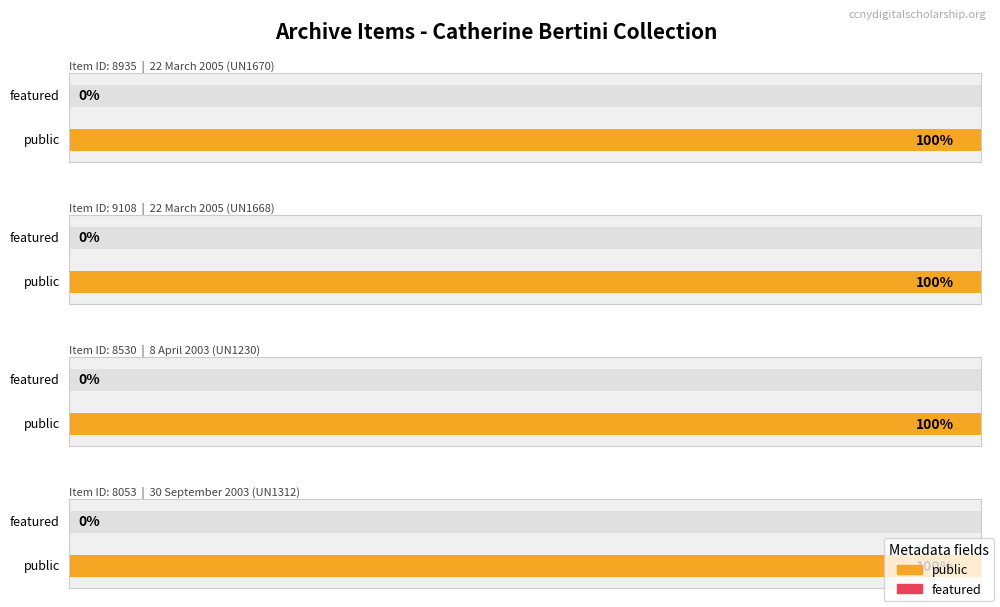

Which category has the highest value across all series?

22 March 2005 (UN1670)